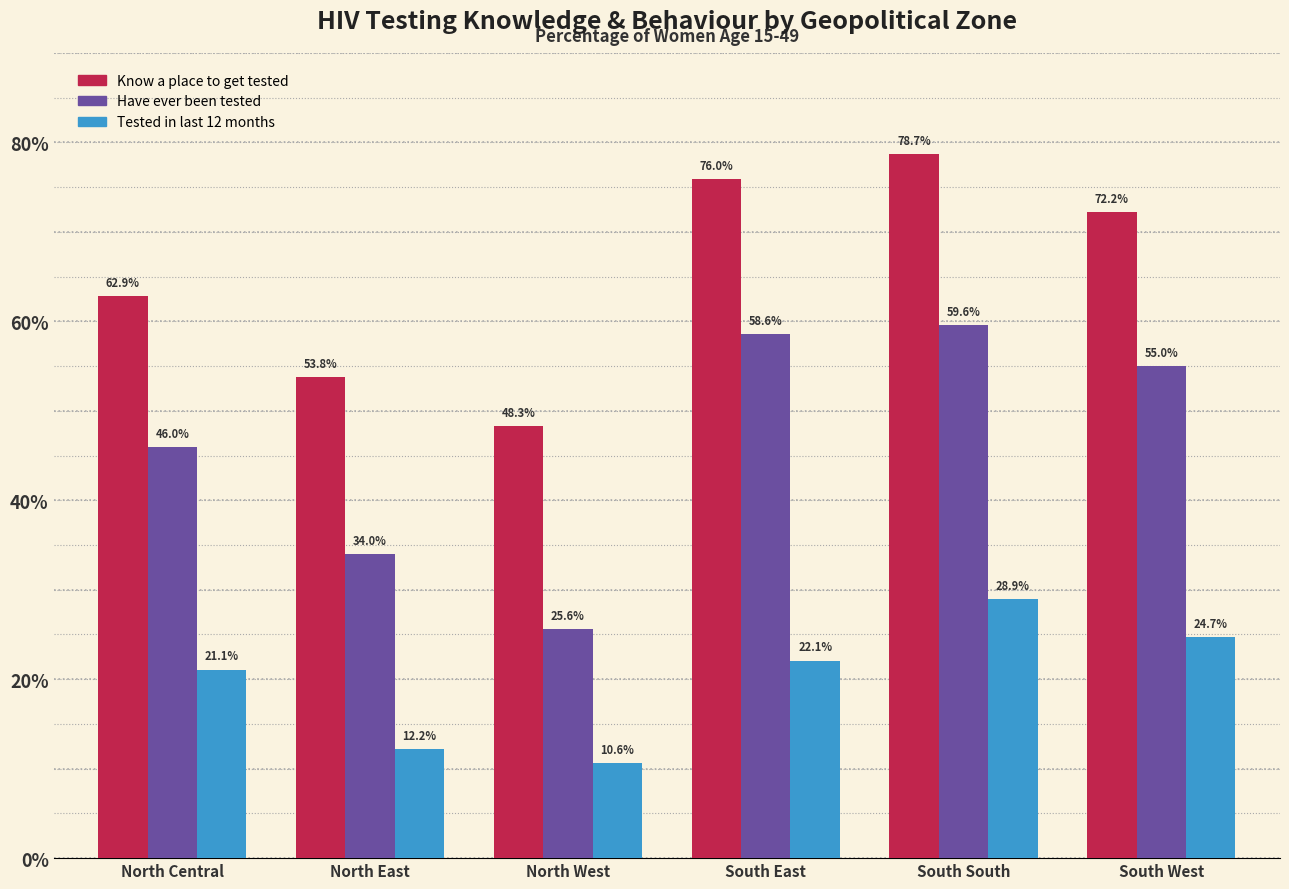

Reading right to left, list all the values displayed in this chart.

Know a place to get tested: South West=72.2	South South=78.7	South East=76.0	North West=48.3	North East=53.8	North Central=62.9
Have ever been tested: South West=55.0	South South=59.6	South East=58.6	North West=25.6	North East=34.0	North Central=46.0
Tested in last 12 months: South West=24.7	South South=28.9	South East=22.1	North West=10.6	North East=12.2	North Central=21.1